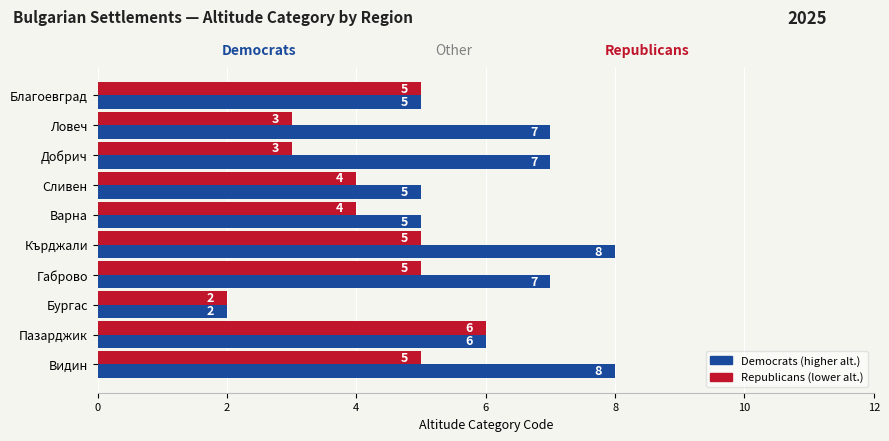

Which category has the lowest value across all series?

Бургас